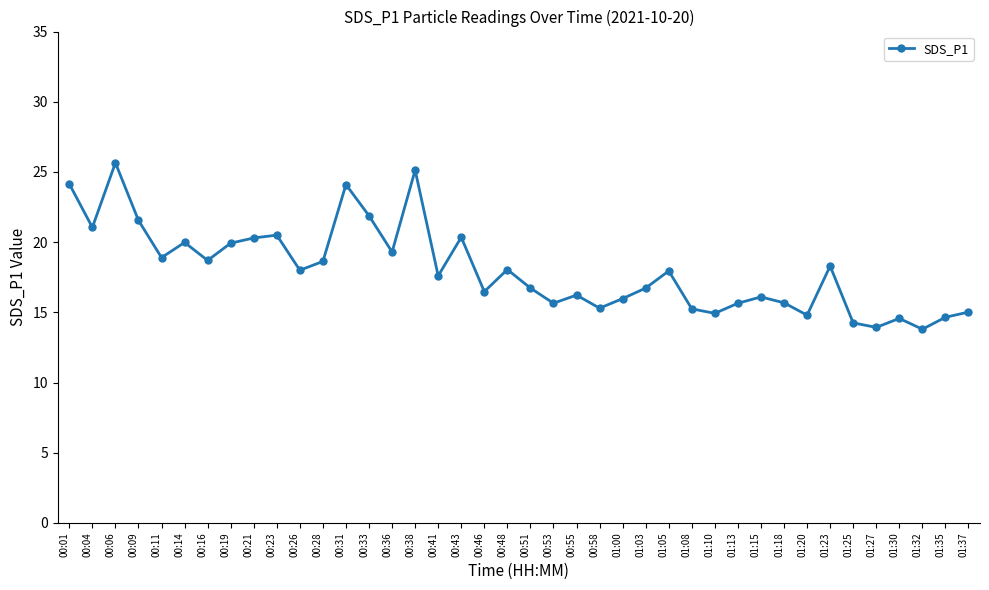

True or false: the data shows 36.2 at 00:06.

False